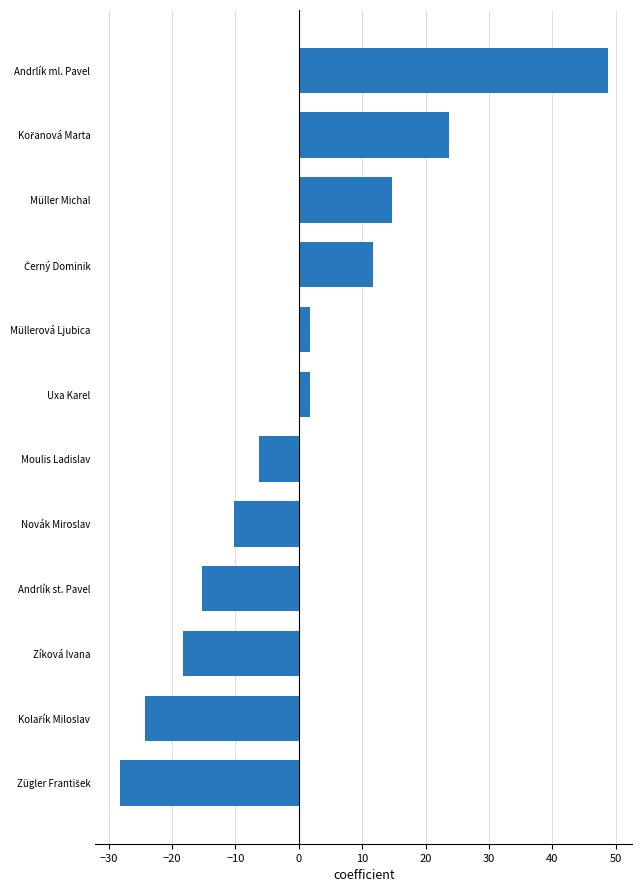

What is the difference between the maximum and minimum values?

77.0